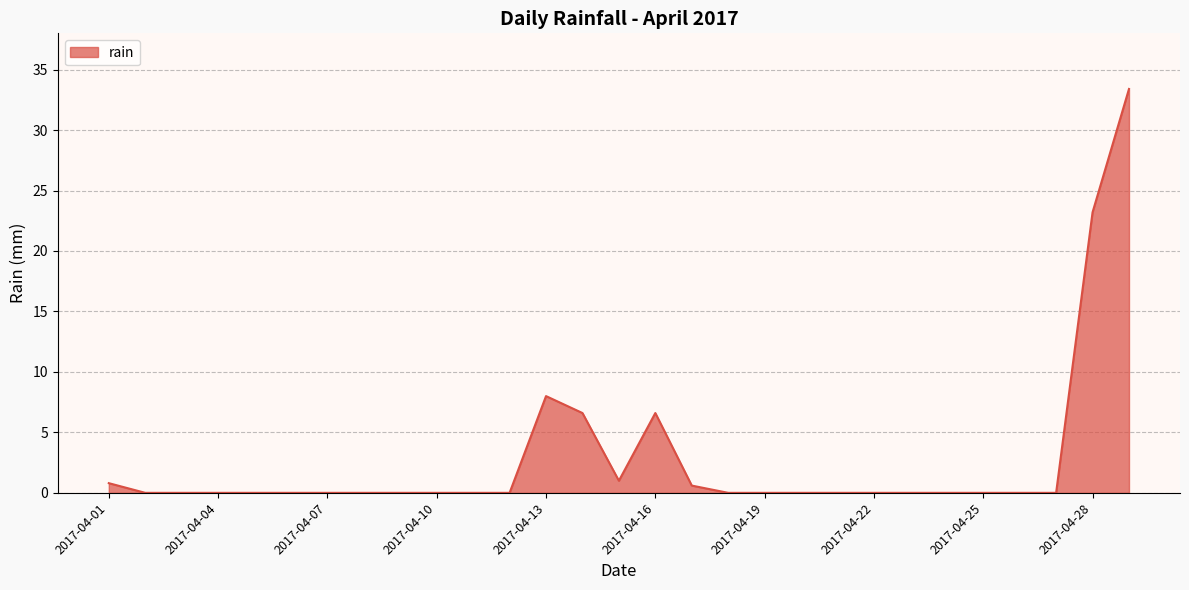

What is the maximum value shown in the chart?

33.4